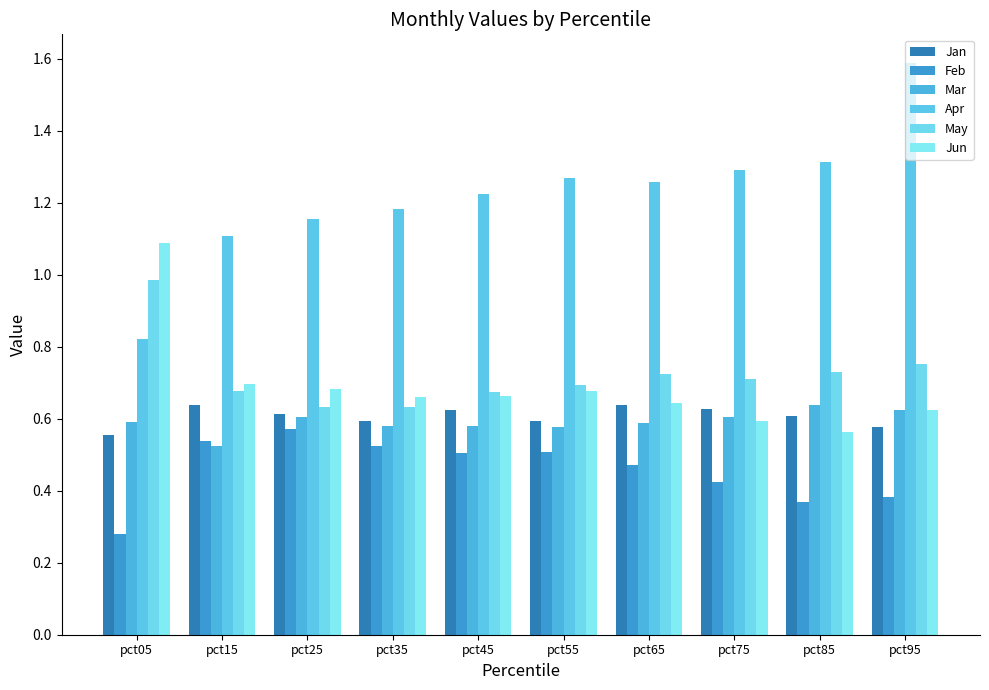

The Jan series shows 0.6 at pct95. True or false?

True